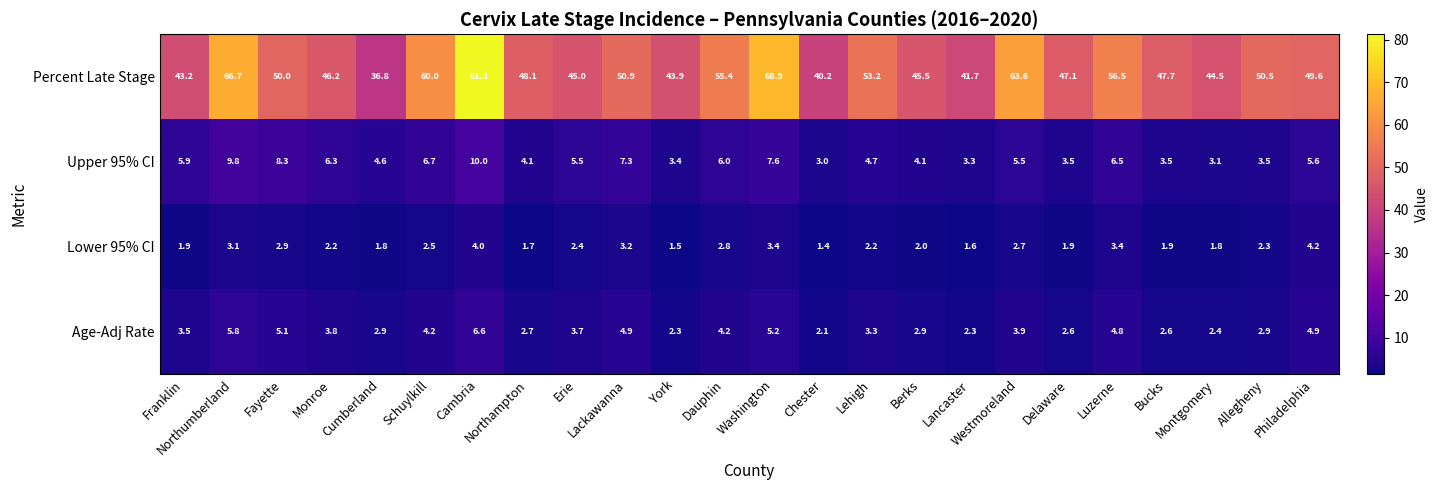

What is the lowest value of the Percent Late Stage series?

36.8